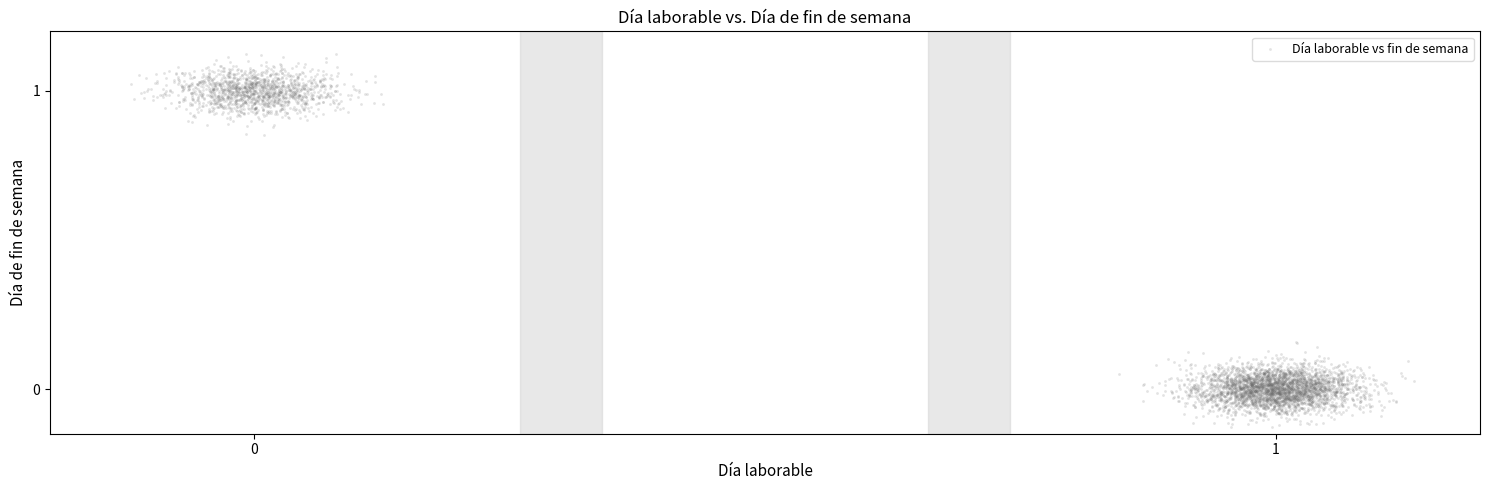

What is the range of X values (max minus min)?

1.3